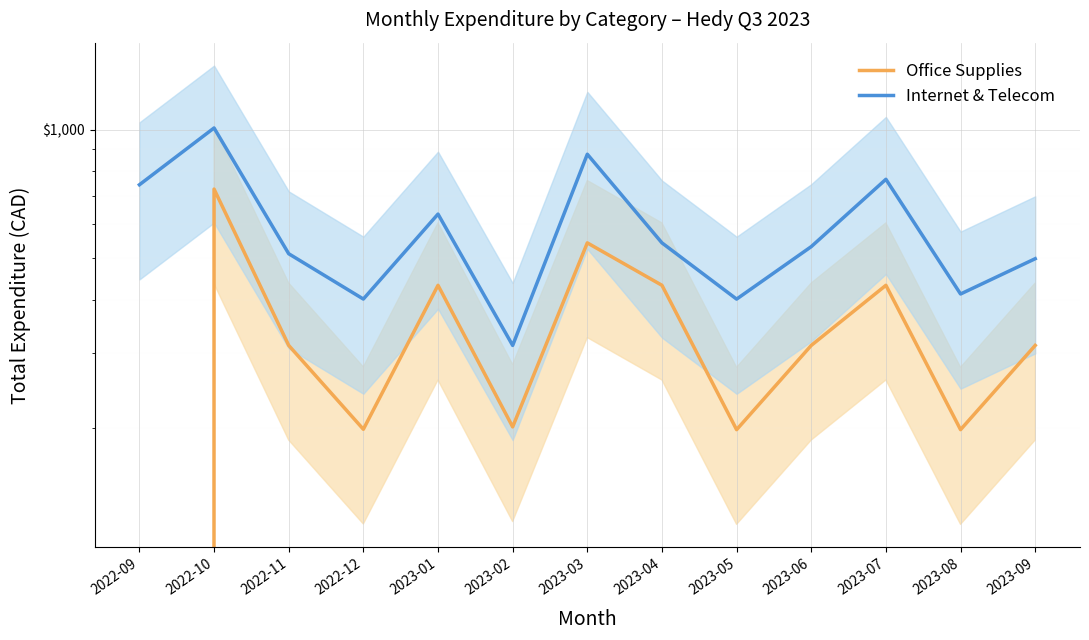

At 2023-07, list the series in order from largest to smallest.

Internet & Telecom, Office Supplies